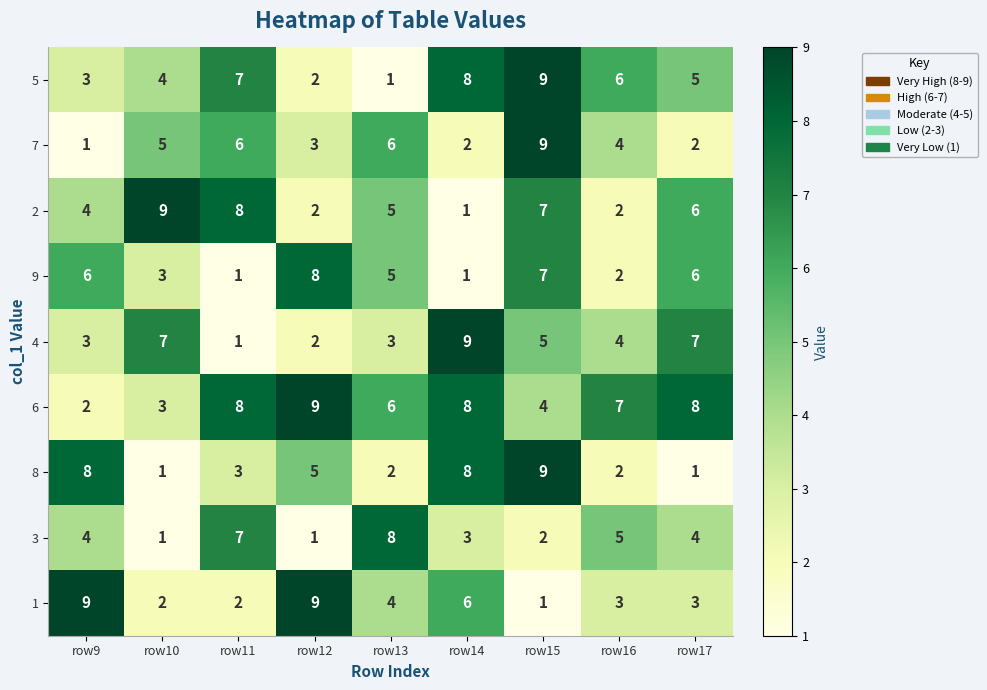

What is the difference between the 2 values at row15 and row9?

3